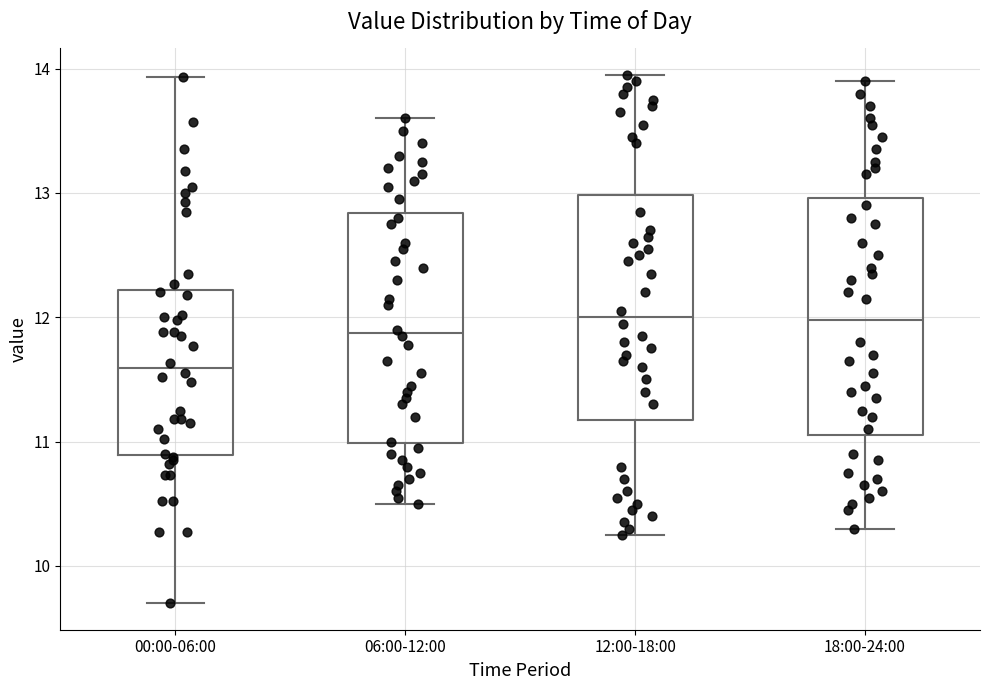

Reading left to right, transcribe this box plot: for each box, give where its median line is, the range the box spans, and where its two whiskers end, as read against the y-axis. The values are not printed on the chart, so give them approximately, as read against the axis.

00:00-06:00: median 11.6, box 10.9 to 12.2, whiskers 9.7 to 13.9
06:00-12:00: median 11.9, box 11.0 to 12.8, whiskers 10.5 to 13.6
12:00-18:00: median 12.0, box 11.2 to 13.0, whiskers 10.3 to 14.0
18:00-24:00: median 12.0, box 11.1 to 13.0, whiskers 10.3 to 13.9